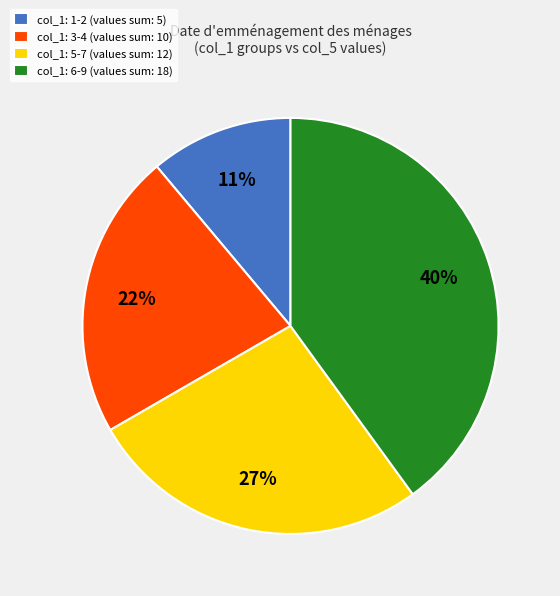

What percentage is the col_1: 3-4 (values sum: 10) slice, to the nearest percent?

22%